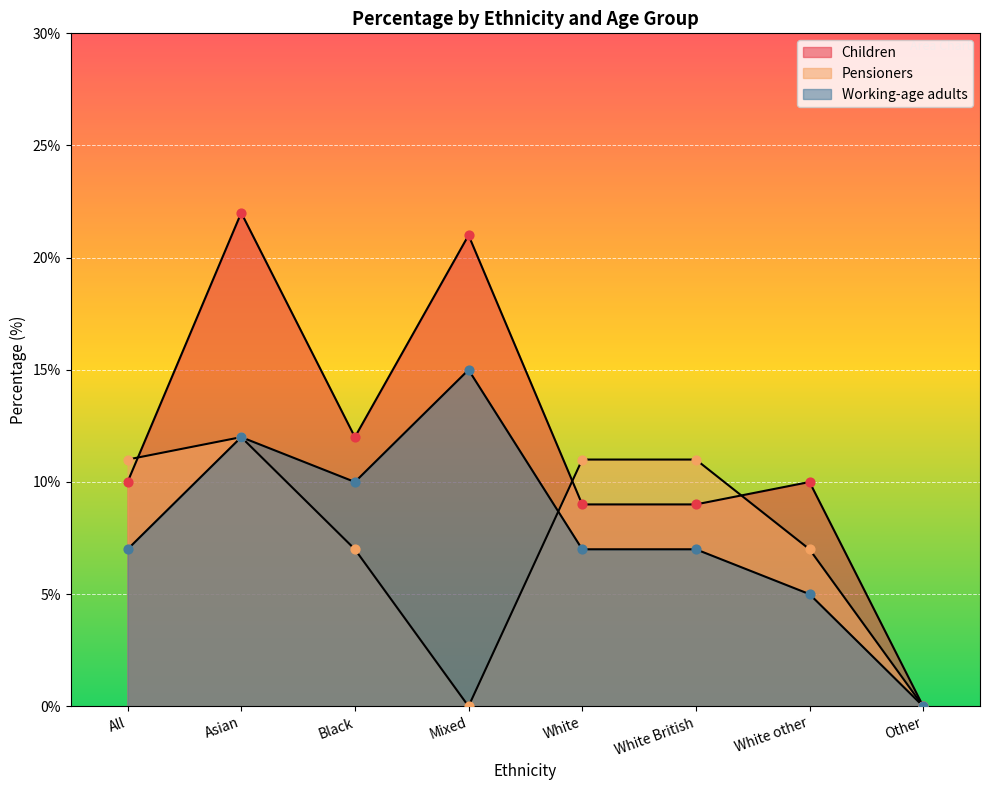

At which category is the sum across all series the highest?

Asian